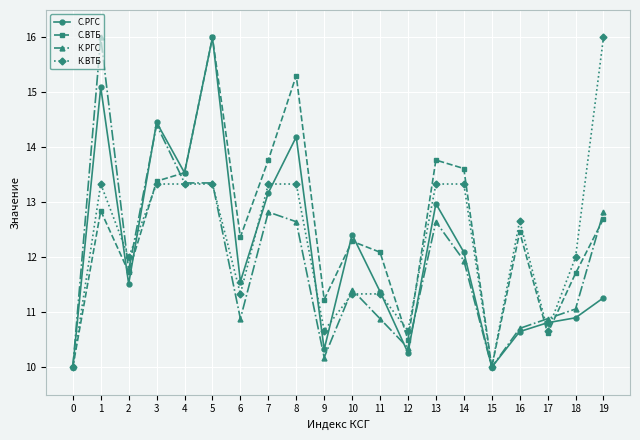

True or false: К.РГС has a value of 4.0 at 0.

False